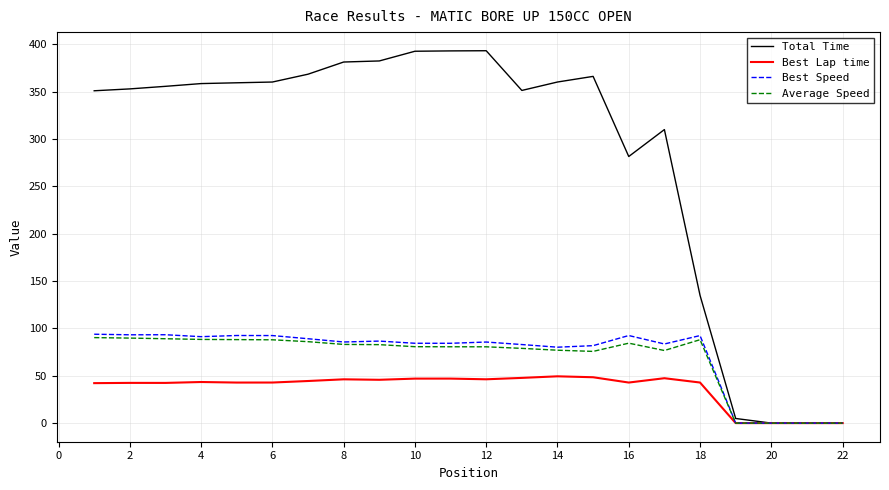

Which series has the largest range (max minus min)?

Total Time